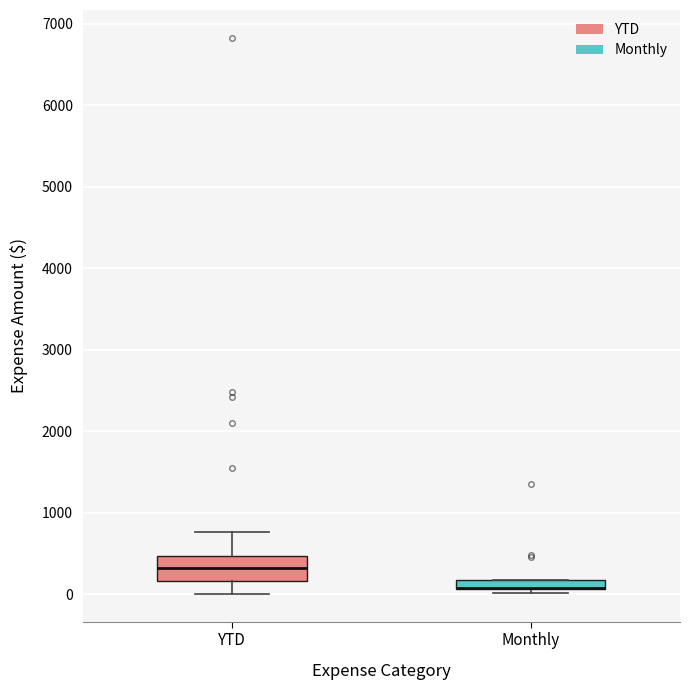

Which box is the tallest, from its lower edge to its upper edge?

YTD